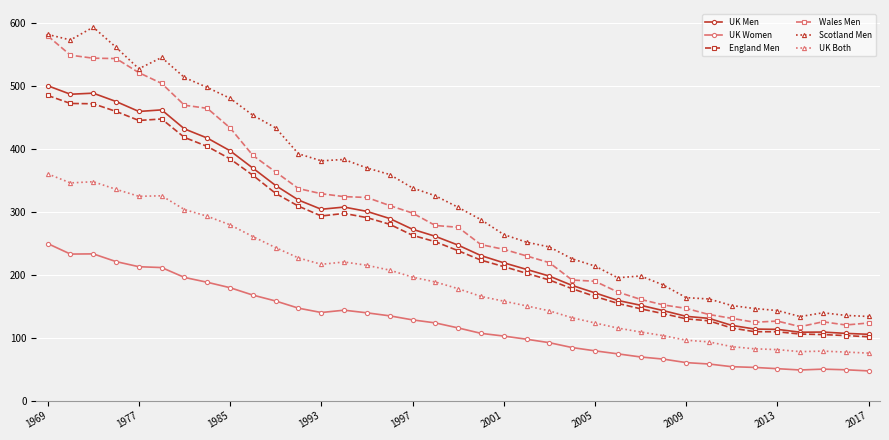

True or false: UK Women and Wales Men cross at least once.

False